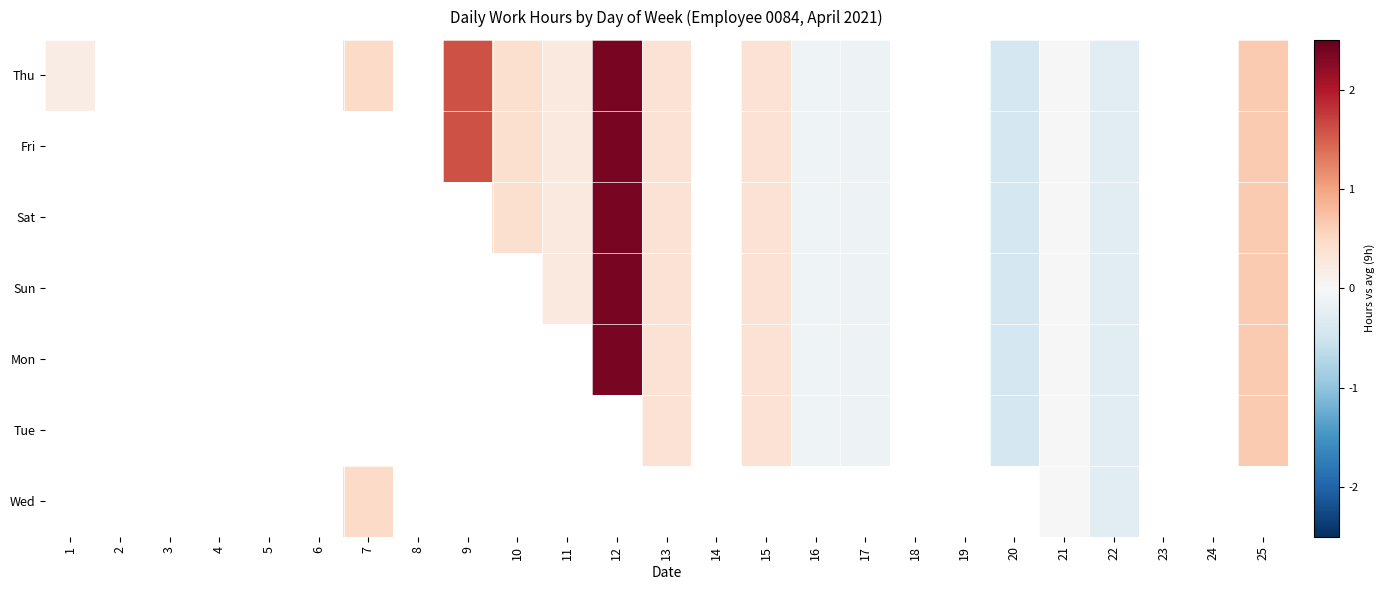

How many values in Wed are above zero?

1